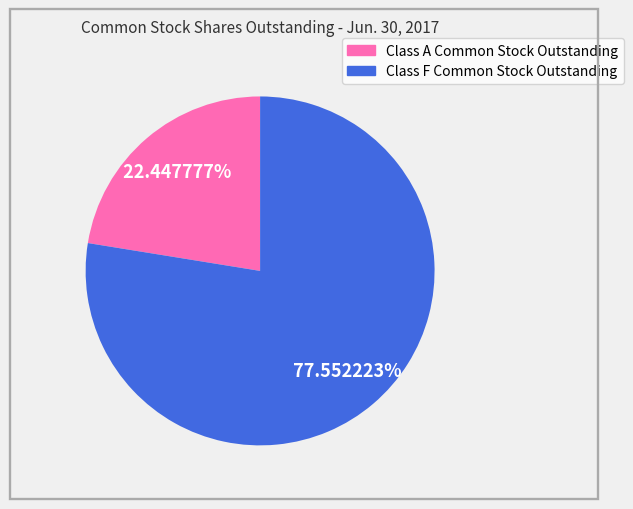

Is the sum of Class F Common Stock Outstanding and Class A Common Stock Outstanding greater than half?

Yes